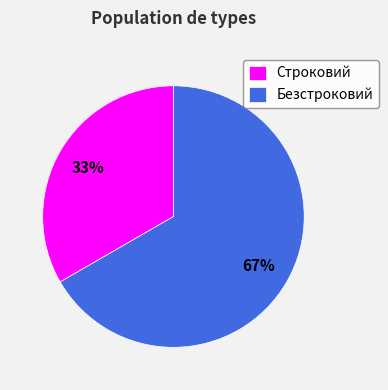

True or false: Строковий accounts for 19% of the total.

False